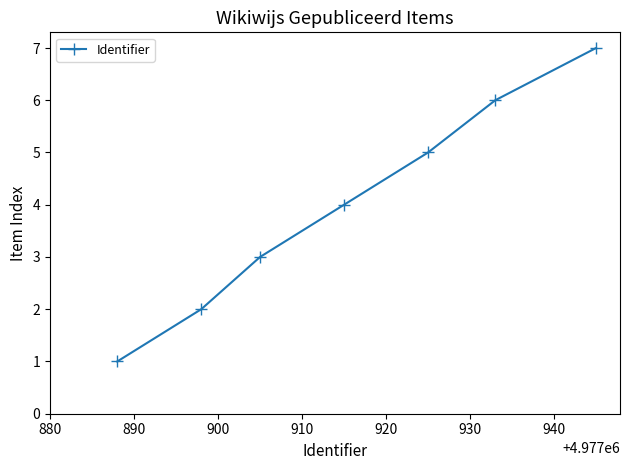

What is the greatest value displayed?

7